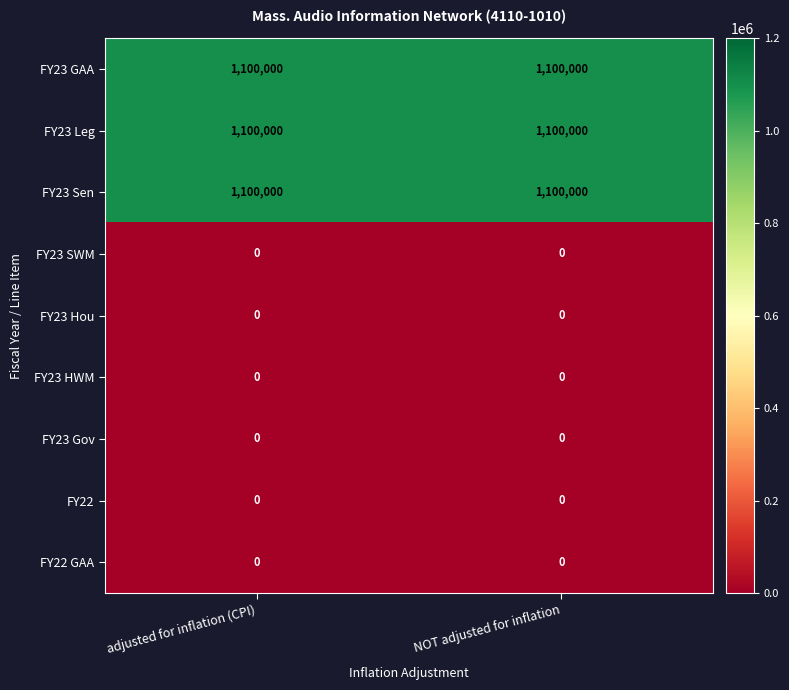

True or false: FY23 GAA has a value of 1100000 at adjusted for inflation (CPI).

True